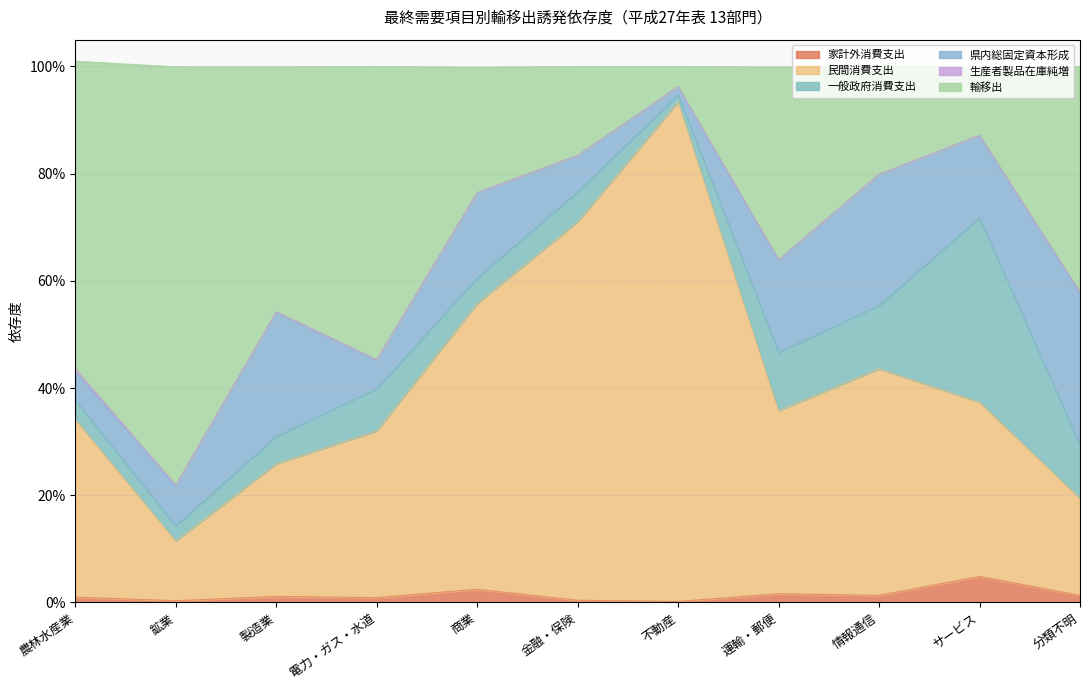

Which series has the largest total across all categories?

輸移出